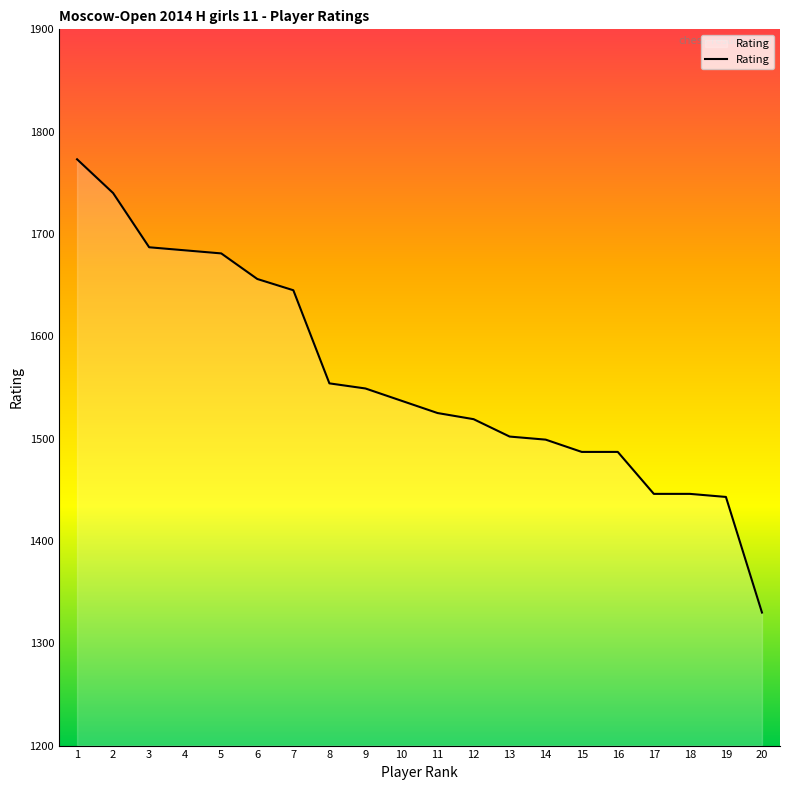

Reading left to right, extract all data points from this chart.

1=1773	2=1740	3=1687	4=1684	5=1681	6=1656	7=1645	8=1554	9=1549	10=1537	11=1525	12=1519	13=1502	14=1499	15=1487	16=1487	17=1446	18=1446	19=1443	20=1330